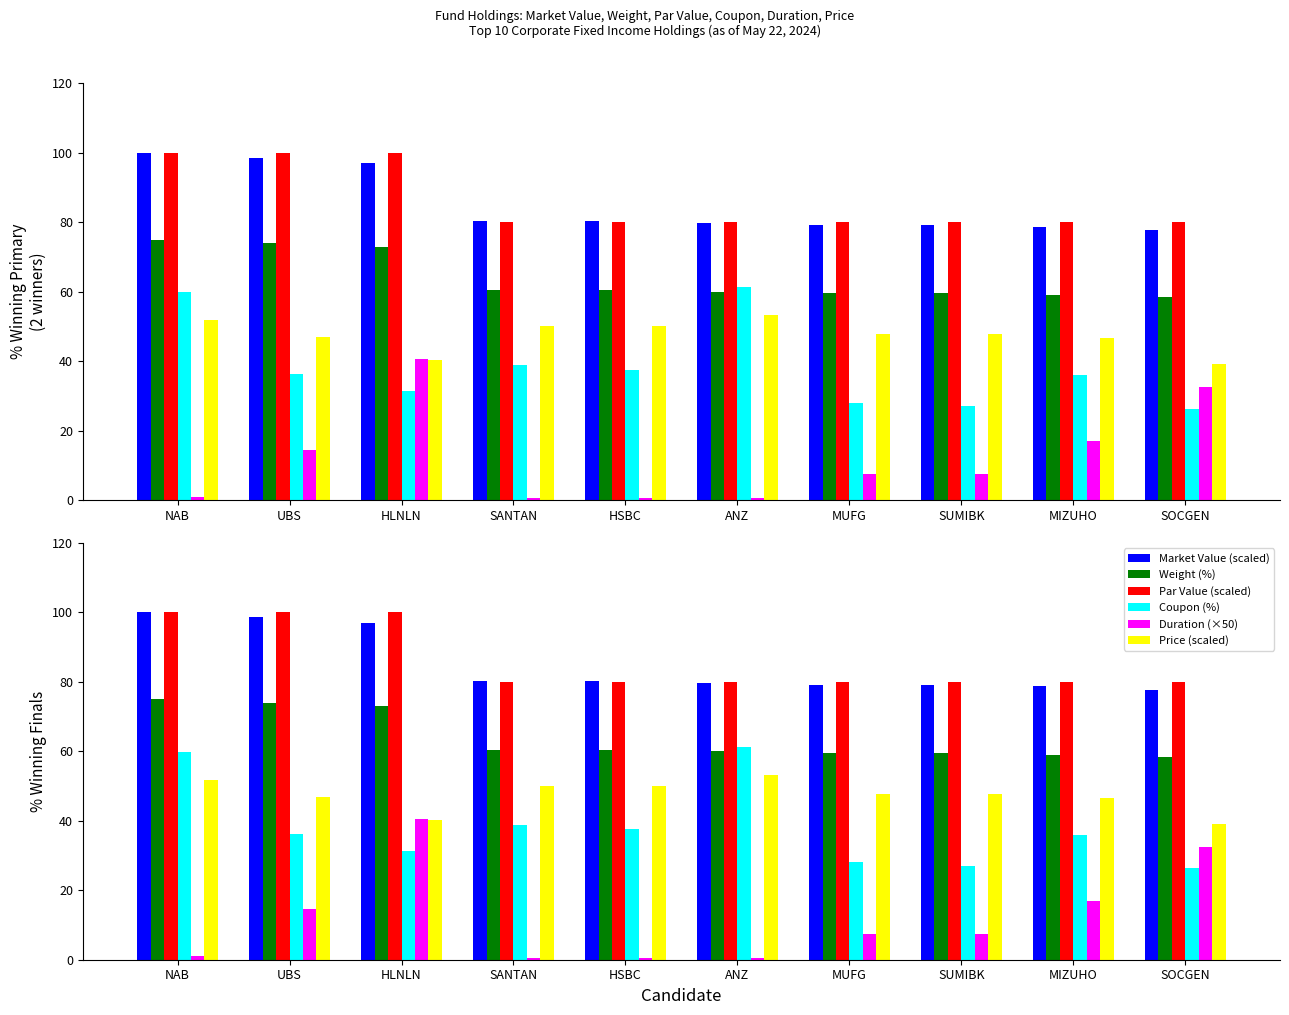

Are the bars horizontal?

No